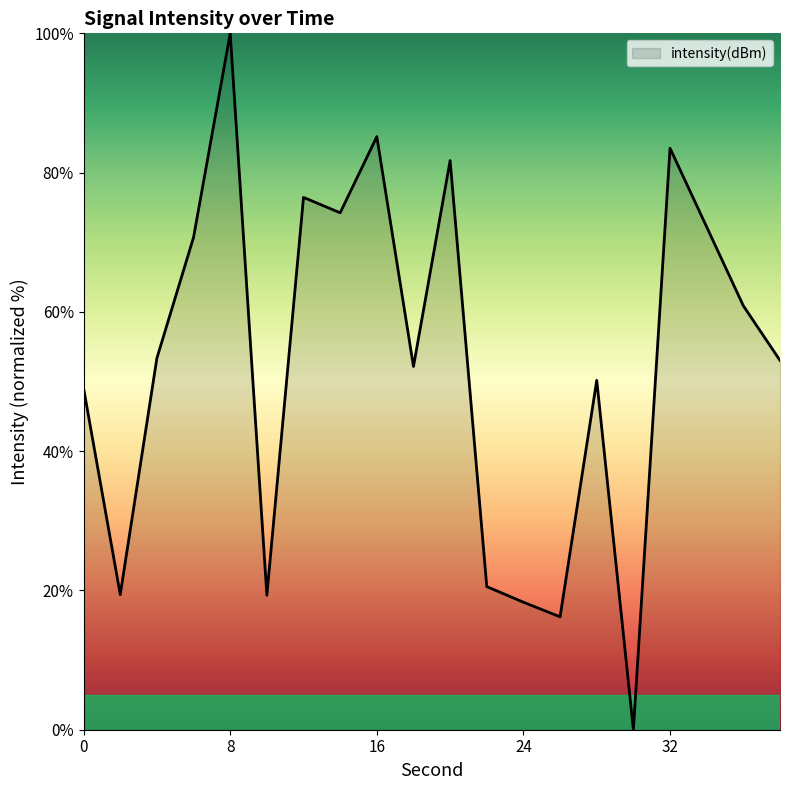

What is the difference between the maximum and minimum values?

100.0